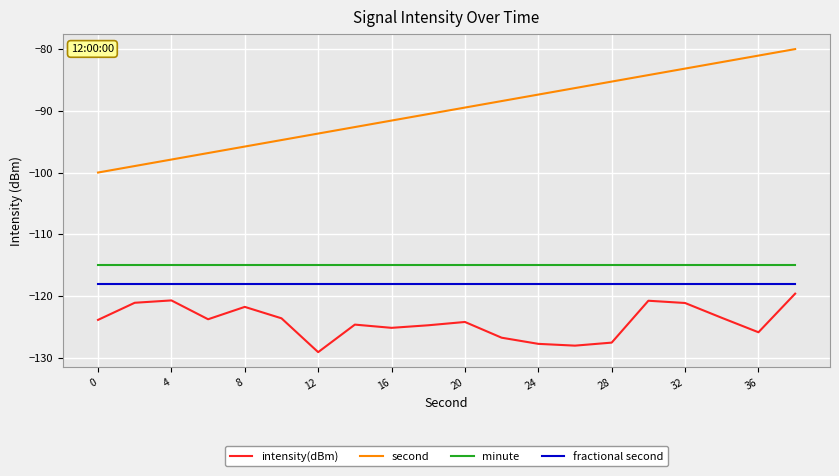

Which series has the largest total across all categories?

second